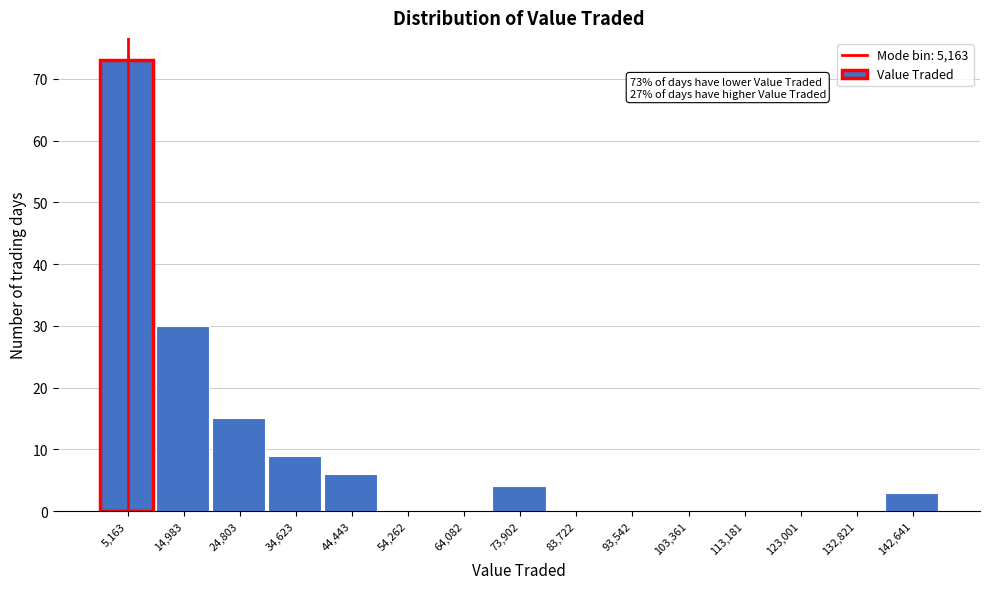

Over which range of the x-axis is the bar tallest?

0 to 10000